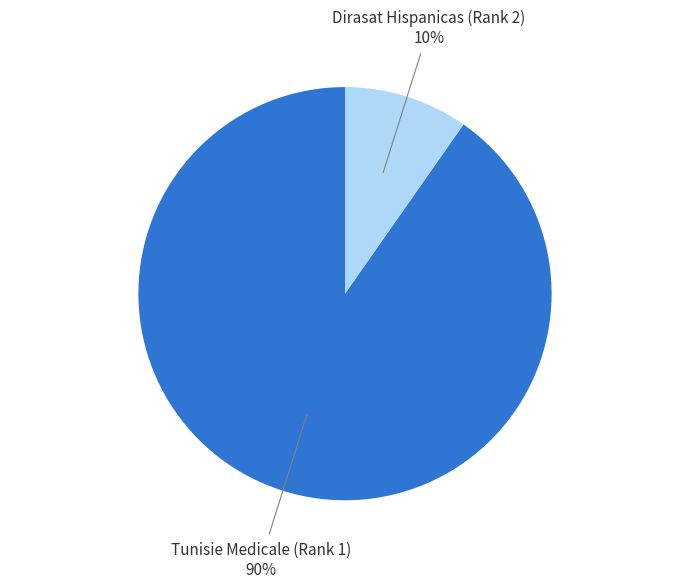

To the nearest percent, what is the average slice percentage?

50%